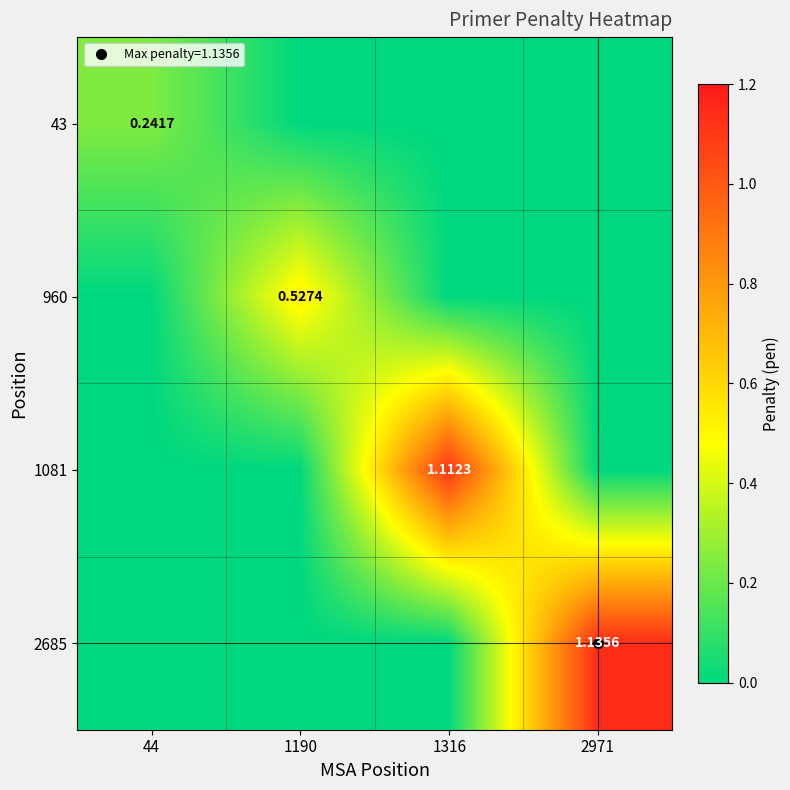

How many data points in 960 are above 0?

1